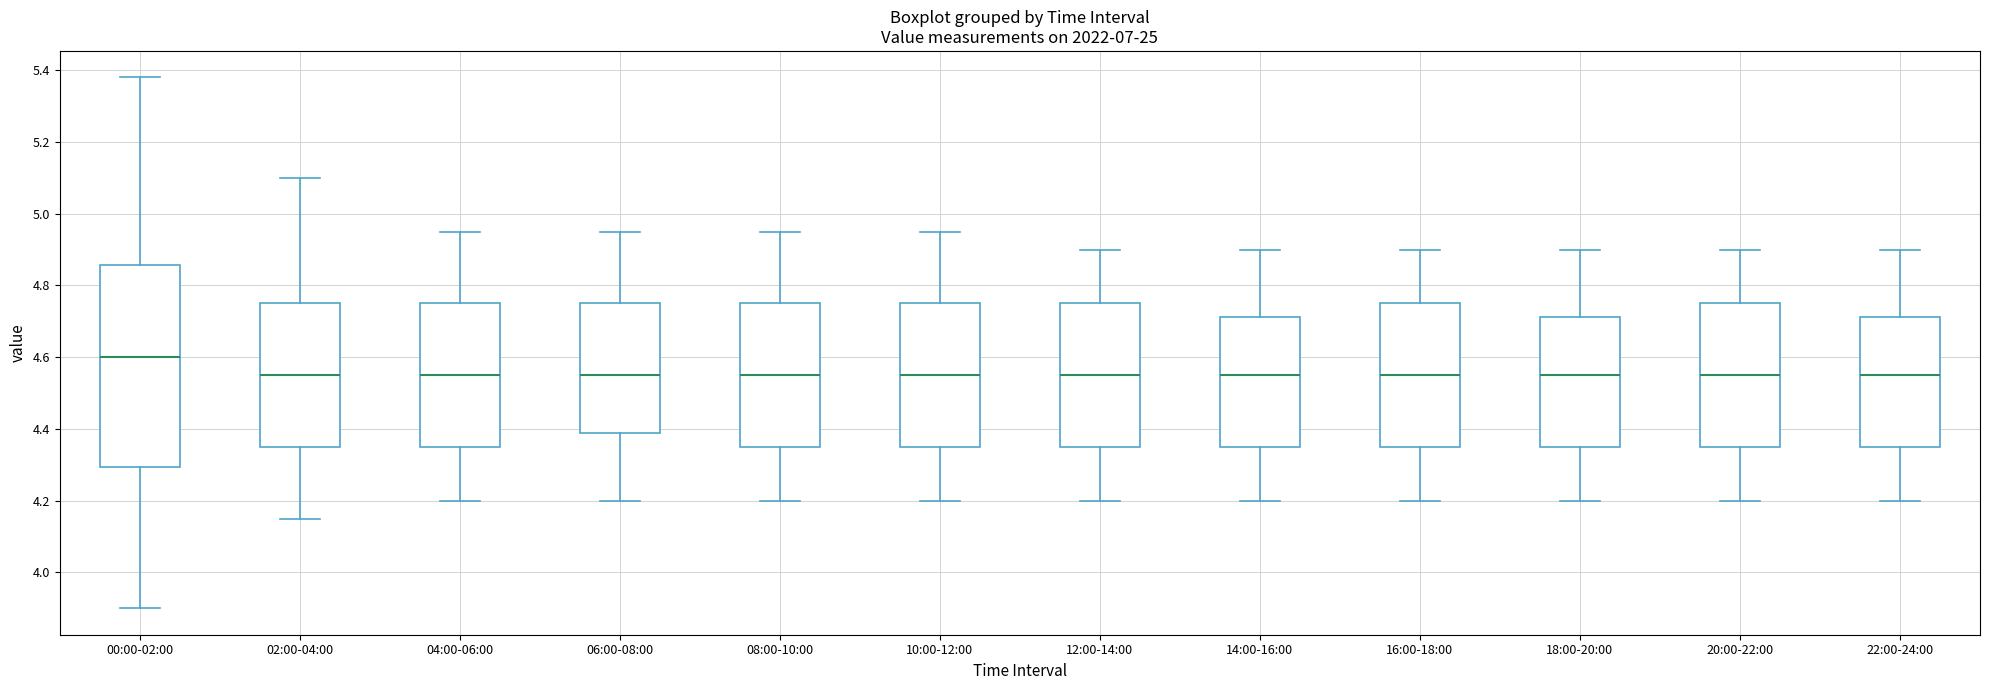

Which box is the tallest, from its lower edge to its upper edge?

00:00-02:00